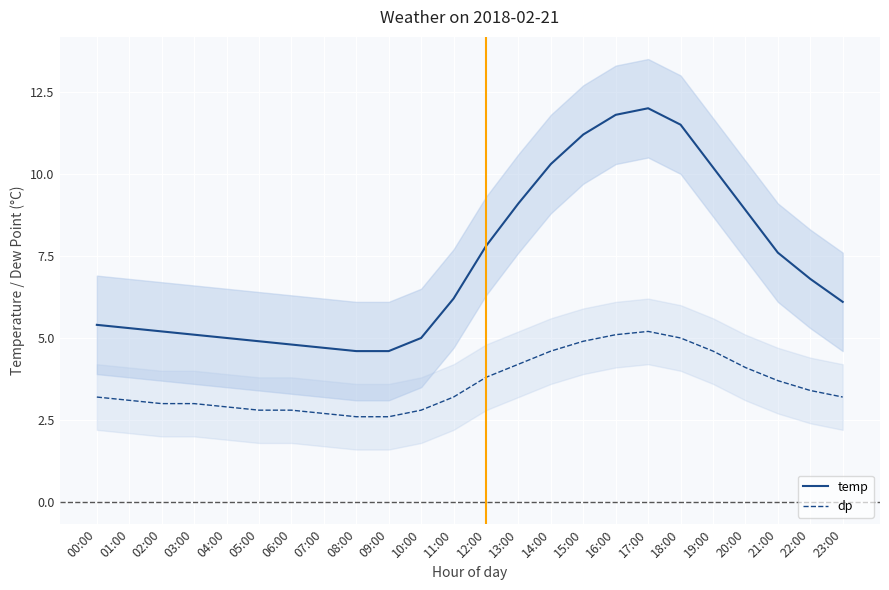

What is the value of the dp point at the 12th from the left?

3.2